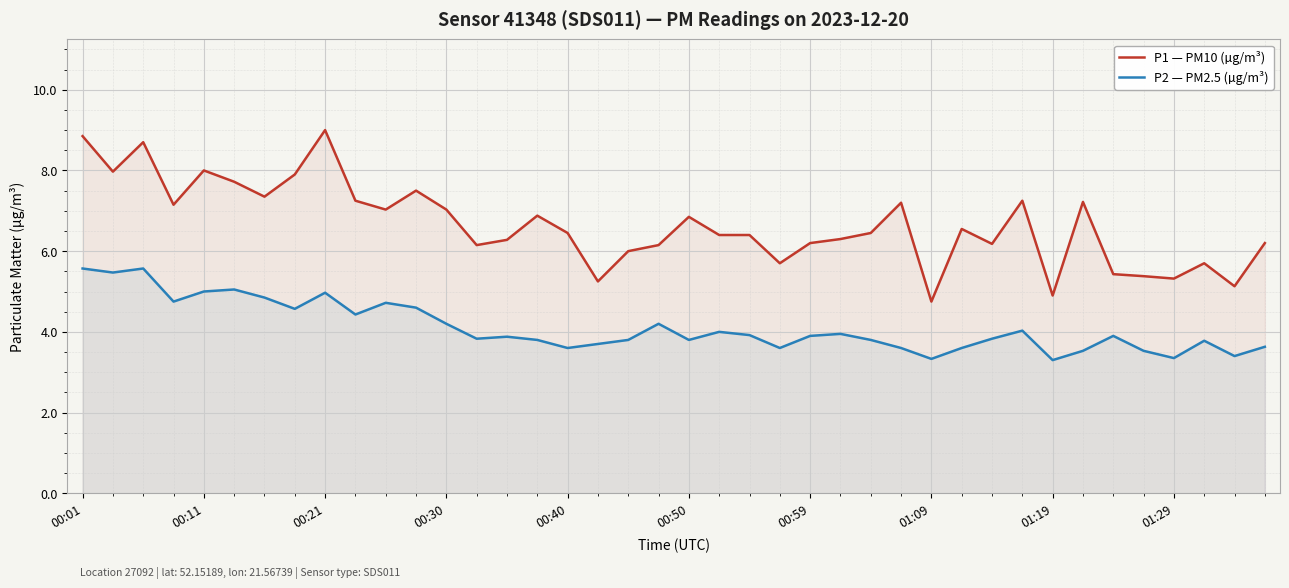

What is the spread (max minus min) of values at 01:19?

1.6